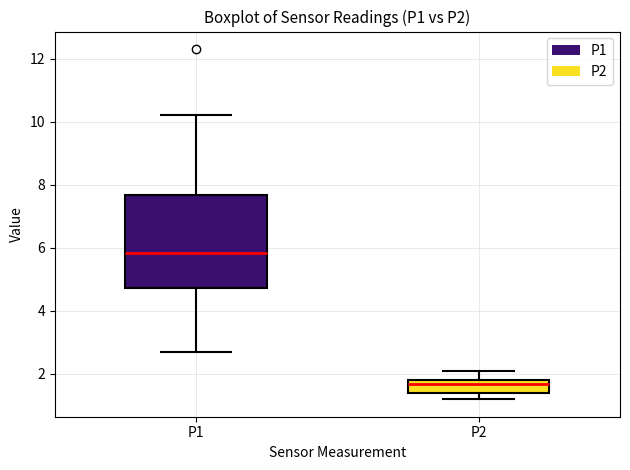

Which box's median line is the lowest?

P2